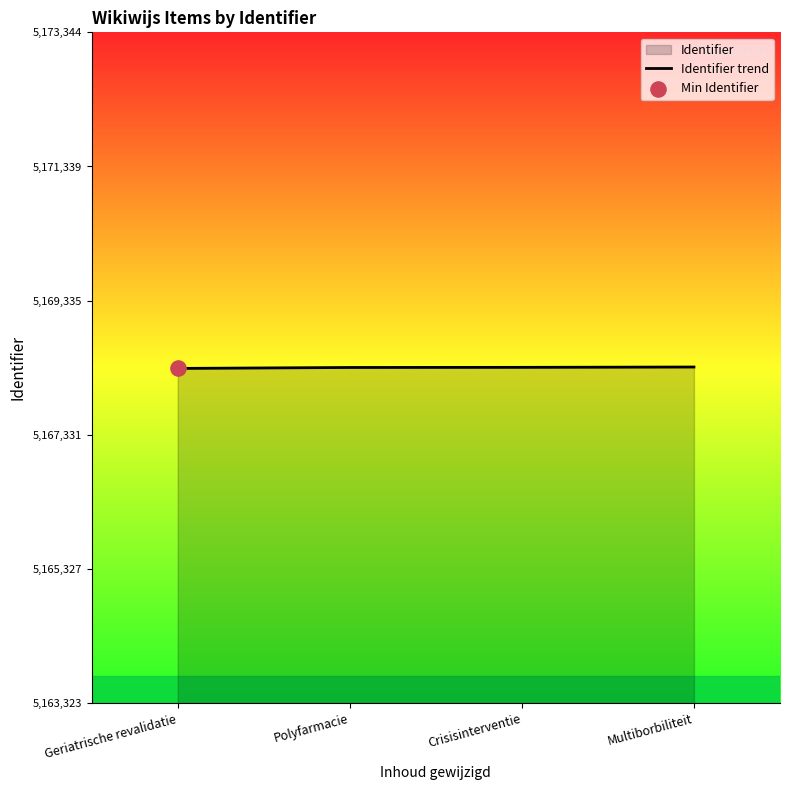

What is the change in value from Polyfarmacie to Crisisinterventie?

+2